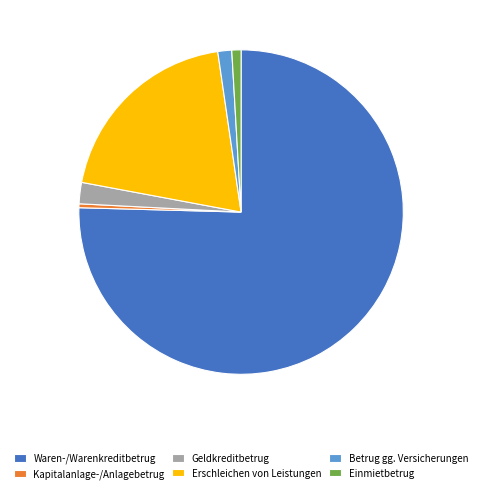

What is the ratio of the value at Geldkreditbetrug to the value at Einmietbetrug?

2.3